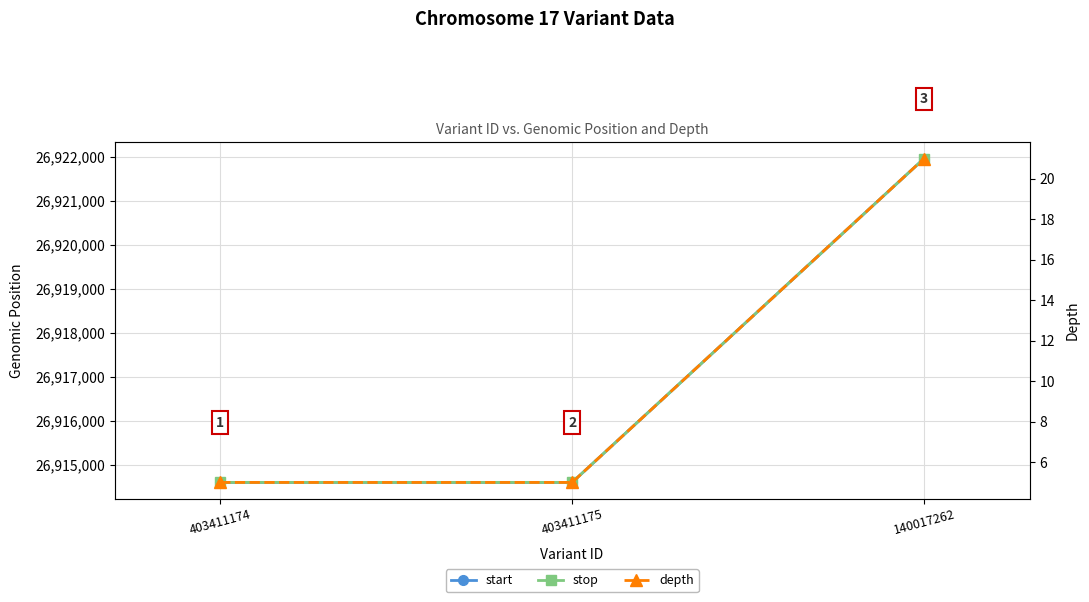

What position from the right is 403411174?

3